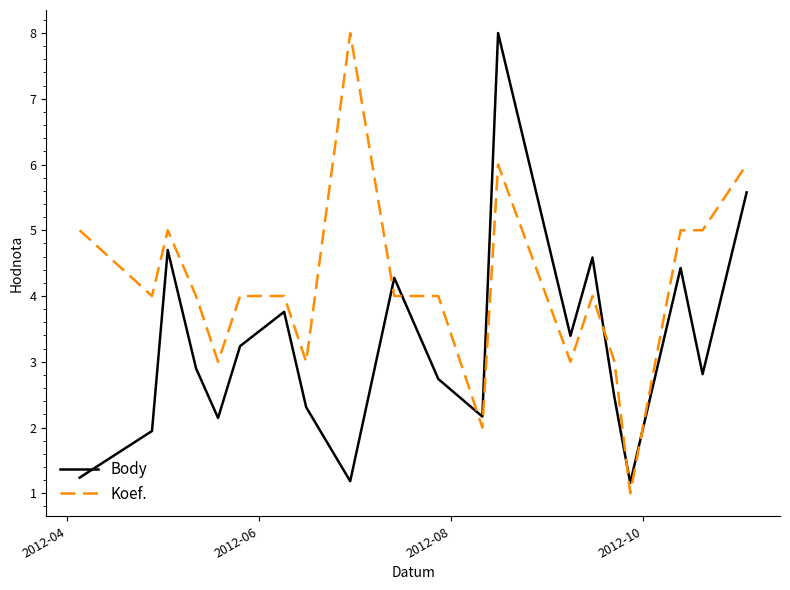

What is the smallest value displayed?

1.0